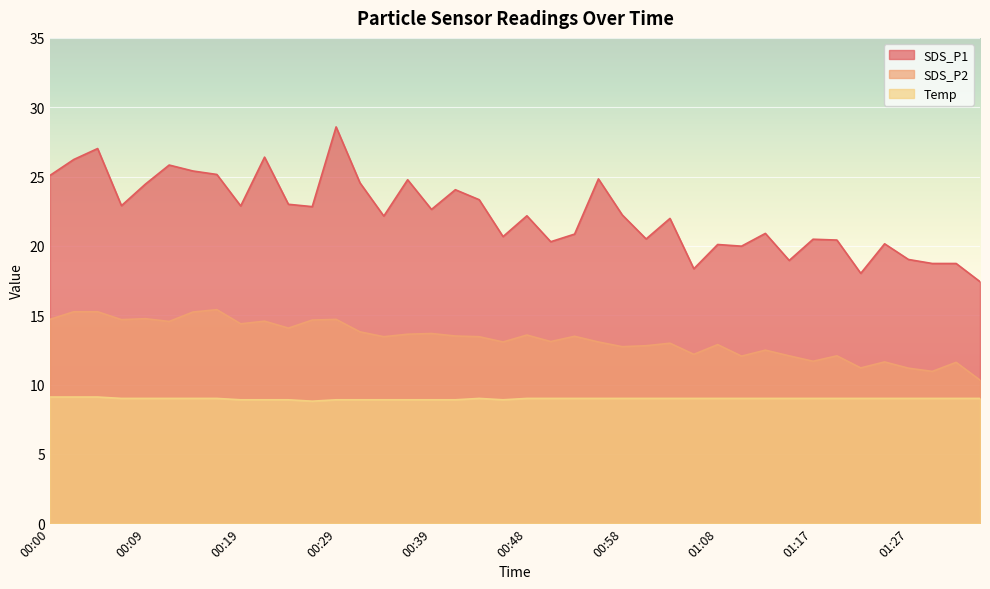

Which category has the highest value across all series?

00:29